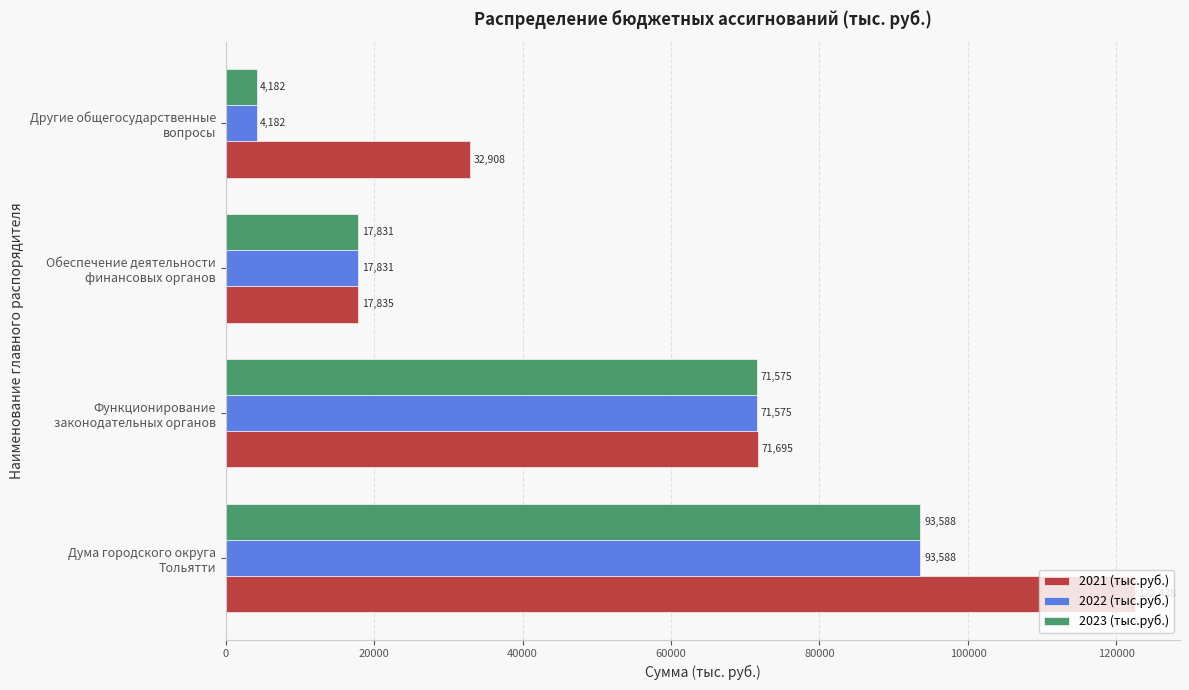

Which series has the largest total across all categories?

2021 (тыс.руб.)